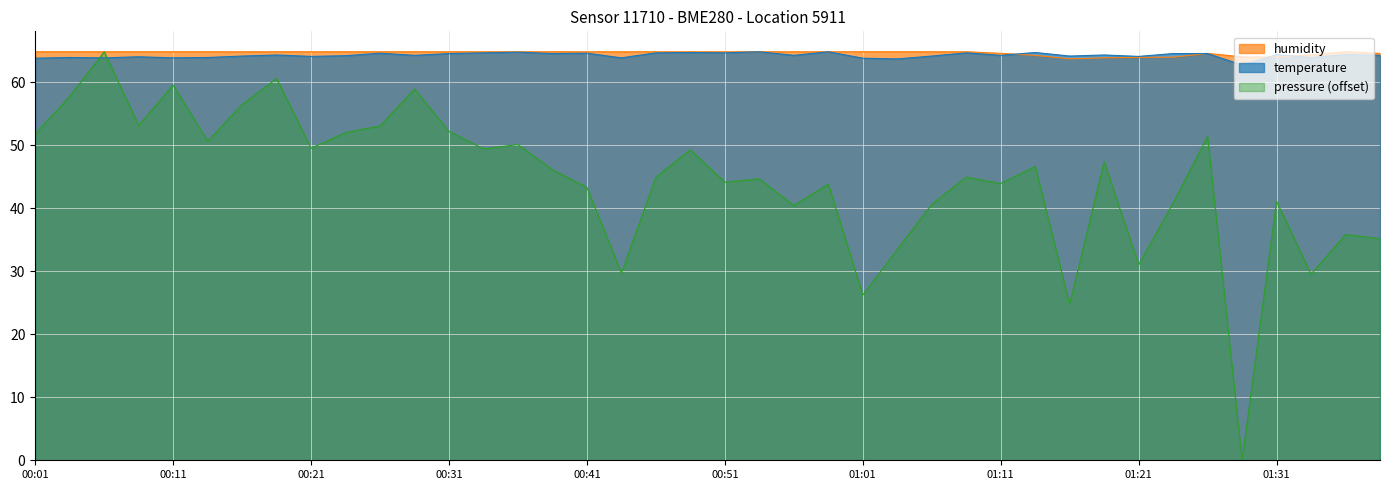

Read the humidity value at 00:04.

64.8